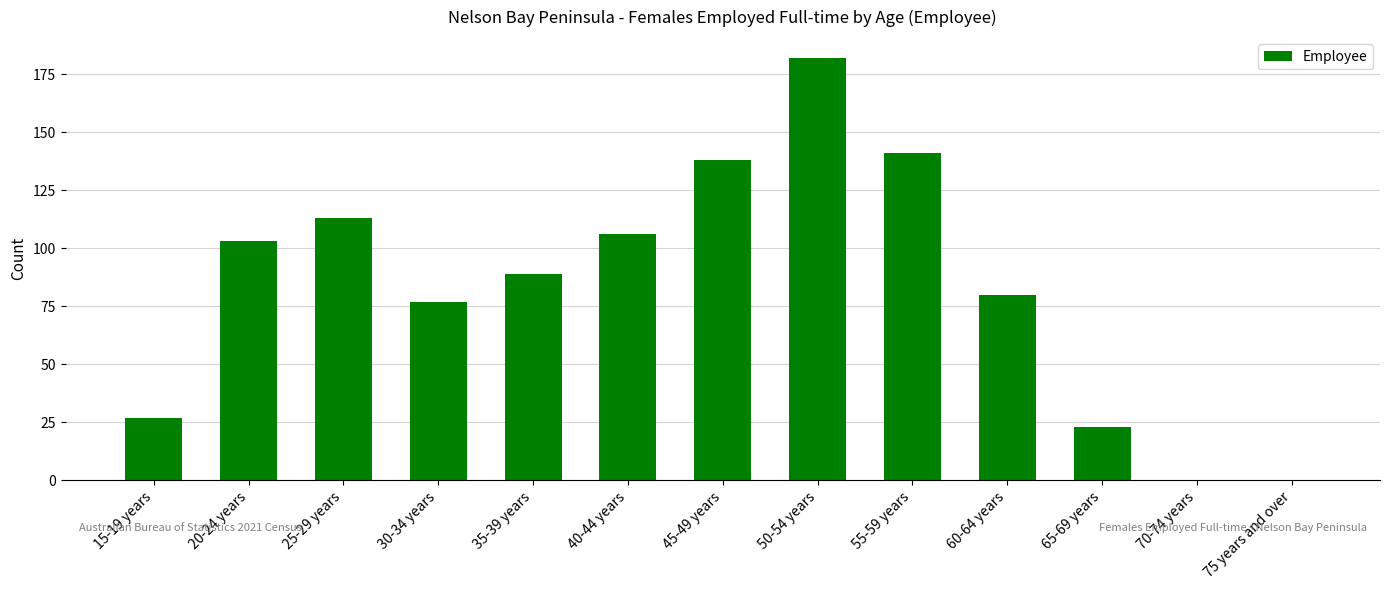

How many series are shown in this chart?

1